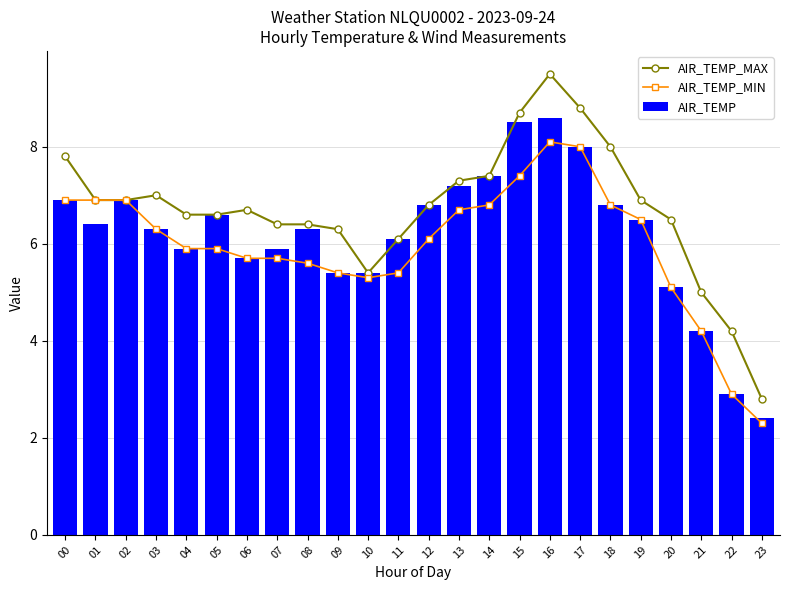

What is the approximate value of AIR_TEMP_MAX at 14?

7.4